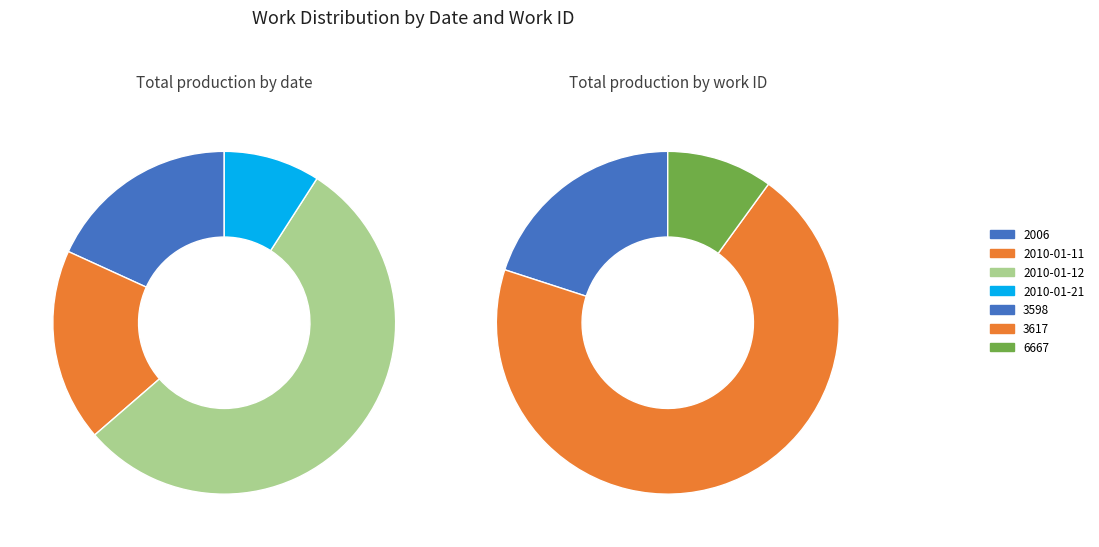

What is the ratio of the value at 2010-01-11 to the value at 2010-01-11?

1.0